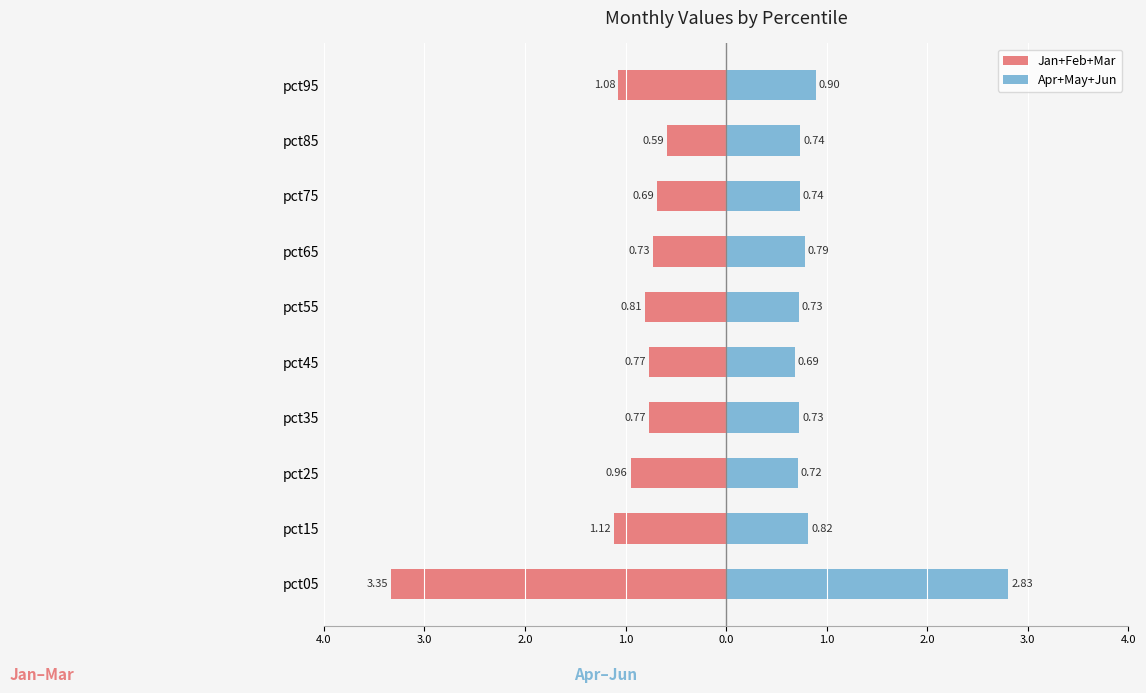

Reading left to right, list all the values displayed in this chart.

Jan+Feb+Mar: -3.4	-1.1	-1.0	-0.8	-0.8	-0.8	-0.7	-0.7	-0.6	-1.1
Apr+May+Jun: 2.8	0.8	0.7	0.7	0.7	0.7	0.8	0.7	0.7	0.9